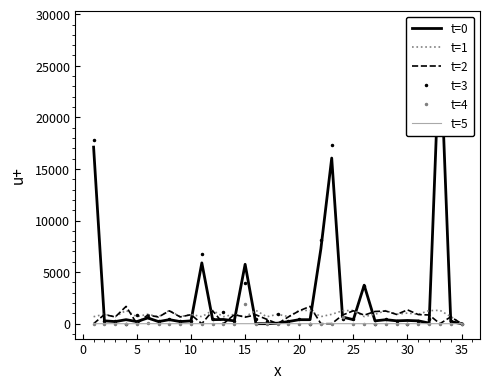

What is the spread (max minus min) of values at 25?

669.4